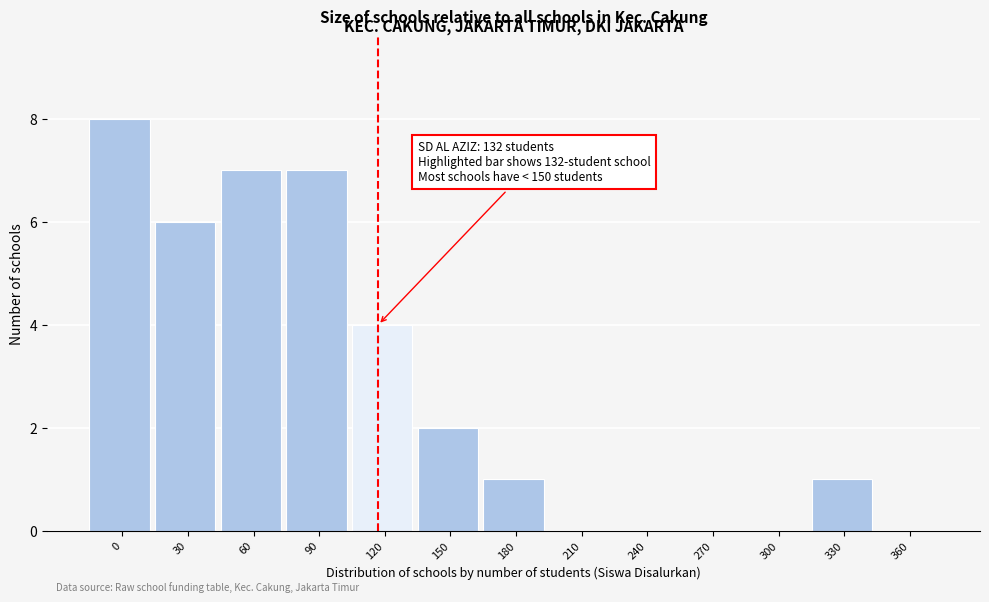

Reading left to right, what are all the values shown in this chart?

0=8	30=6	60=7	90=7	120=4	150=2	180=1	210=0	240=0	270=0	300=0	330=1	360=0